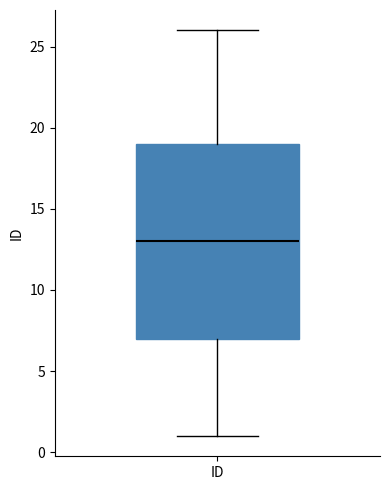

Where does the median line of the box for ID sit on the y-axis? The values are not printed on the chart, so give them approximately, as read against the axis.

13